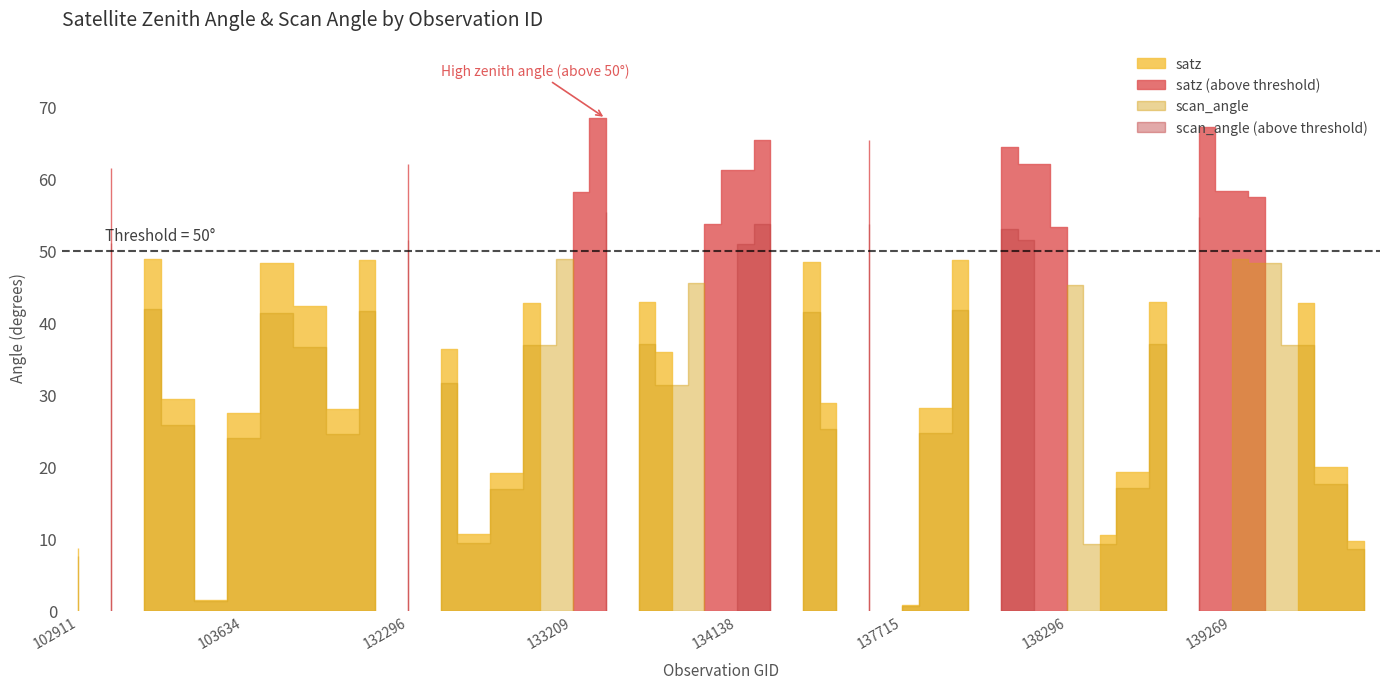

Between 132847 and 134505, which series saw the biggest shift?

satz